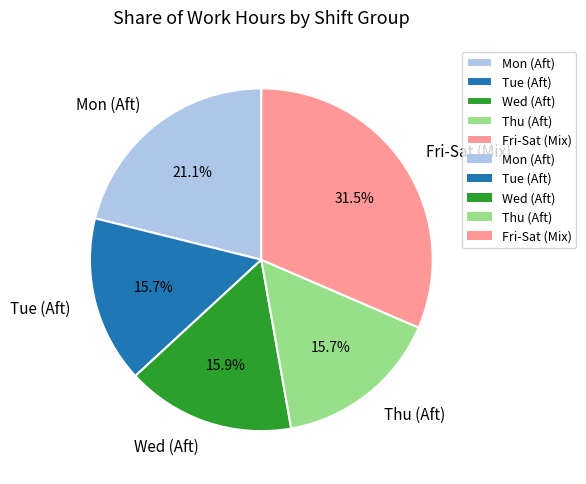

How many slices are in this pie chart?

5